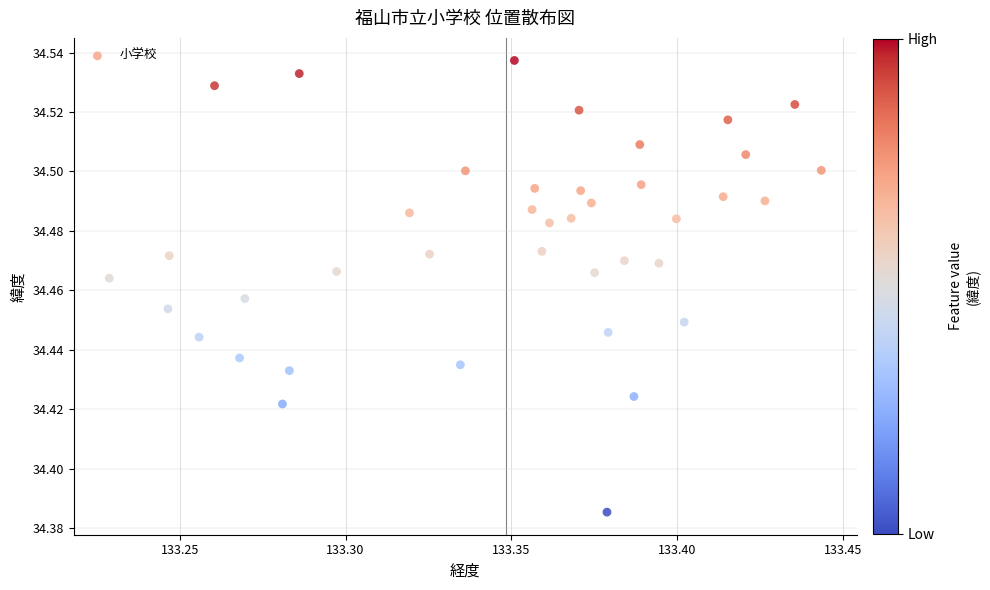

How many points are shown in the scatter plot?

40